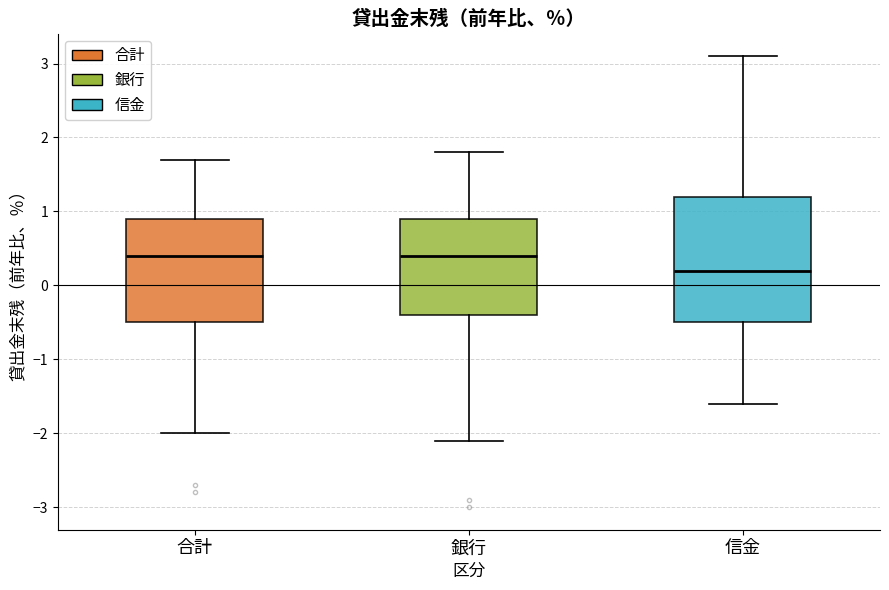

Reading left to right, read every box against the y-axis: the position of its median line, the range the box covers, and the ends of its whiskers. The values are not printed on the chart, so give them approximately, as read against the axis.

合計: median 0.4, box -0.5 to 0.9, whiskers -2.0 to 1.7
銀行: median 0.4, box -0.4 to 0.9, whiskers -2.1 to 1.8
信金: median 0.2, box -0.5 to 1.2, whiskers -1.6 to 3.1